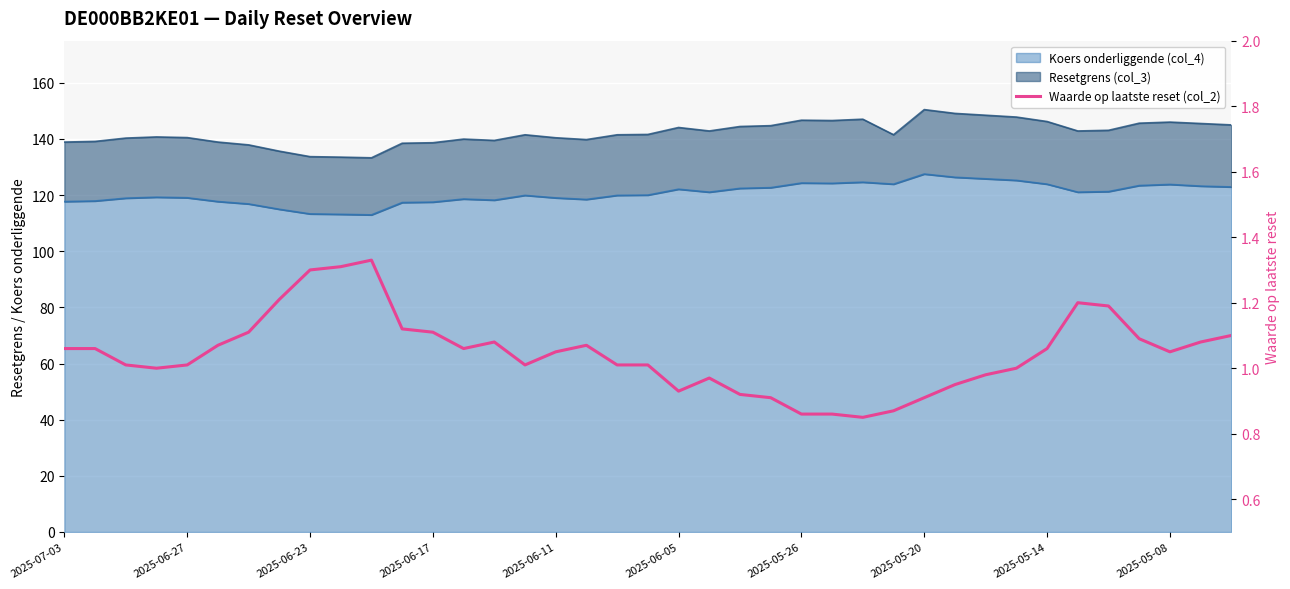

Which category has the lowest value across all series?

26